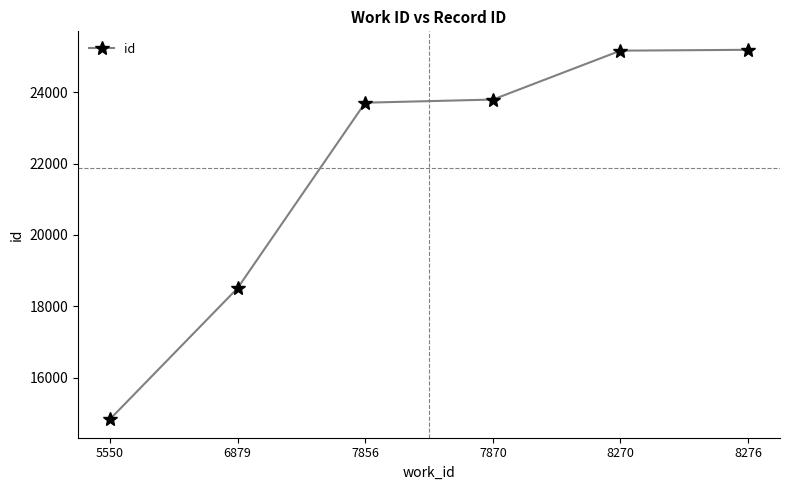

What is the maximum value shown in the chart?

25189